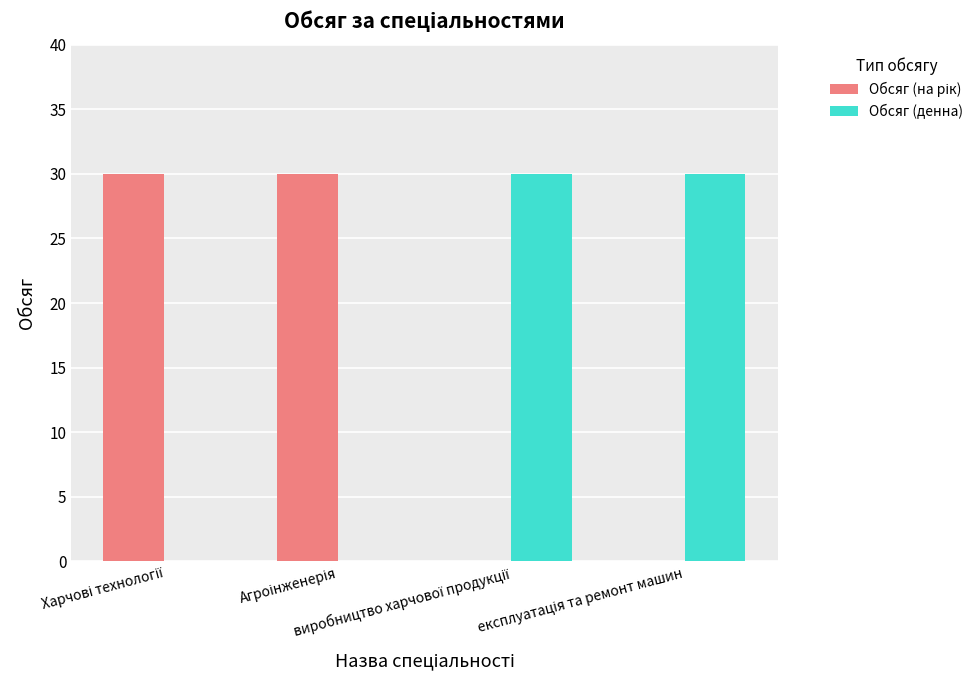

What is the maximum value for Обсяг (денна)?

30